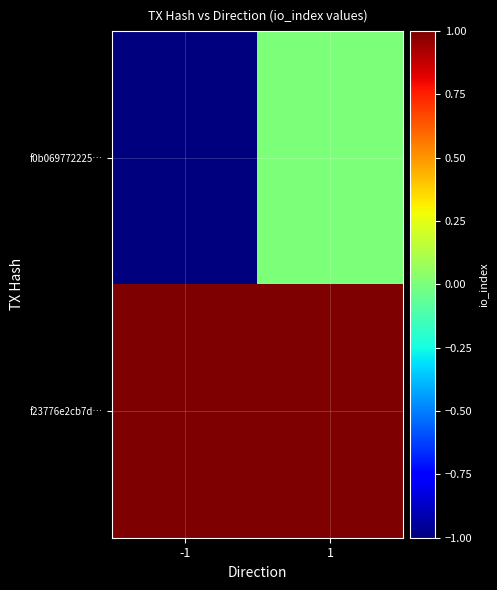

At which category is the sum across all series the highest?

1